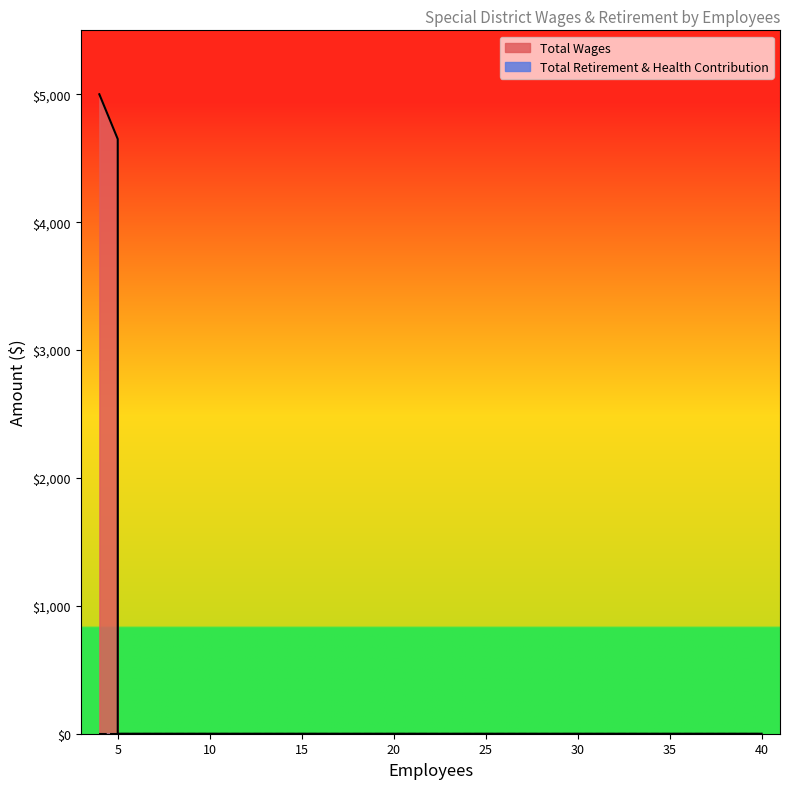

How many positive values are there?

2